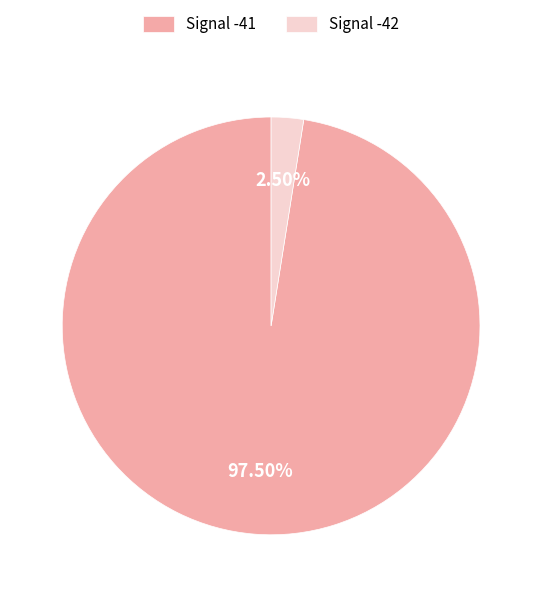

Which category has the biggest portion of the pie?

Signal -41